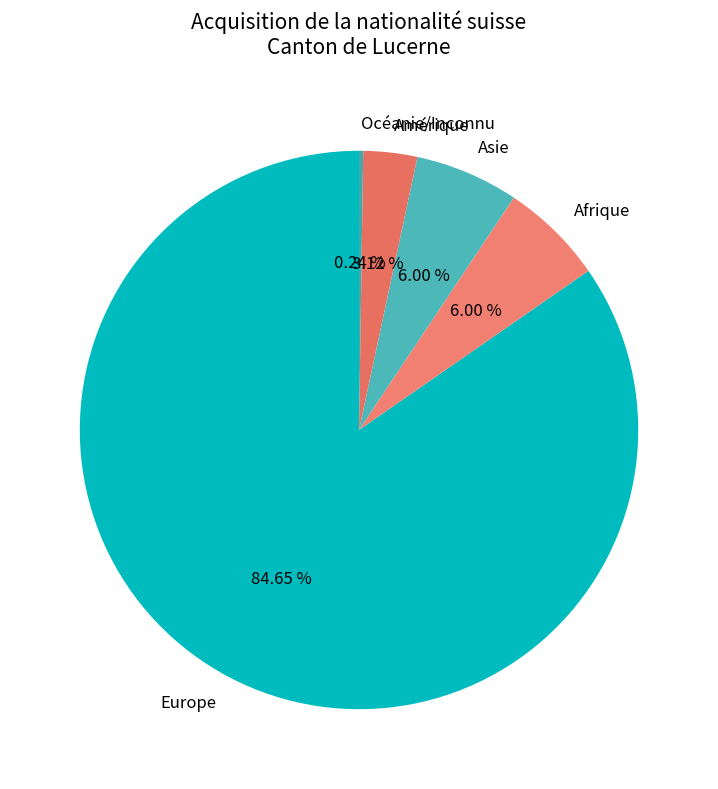

Combined, do Afrique and Asie account for over 50%?

No